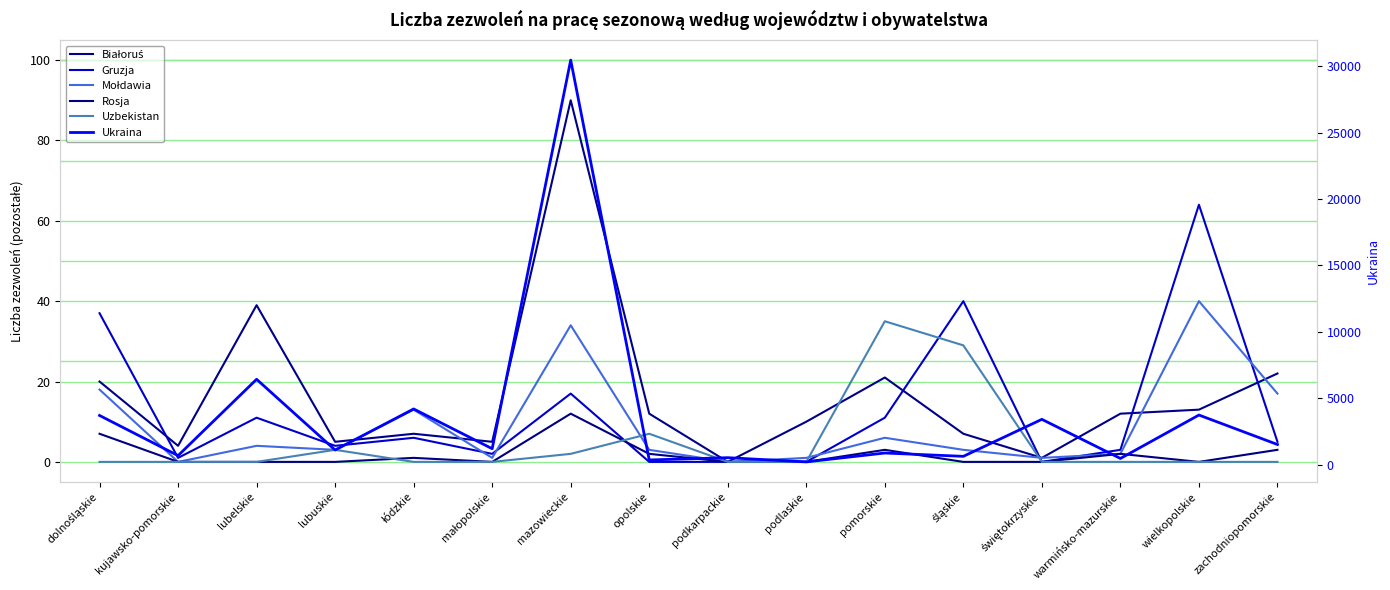

True or false: Uzbekistan and Rosja cross at least once.

True